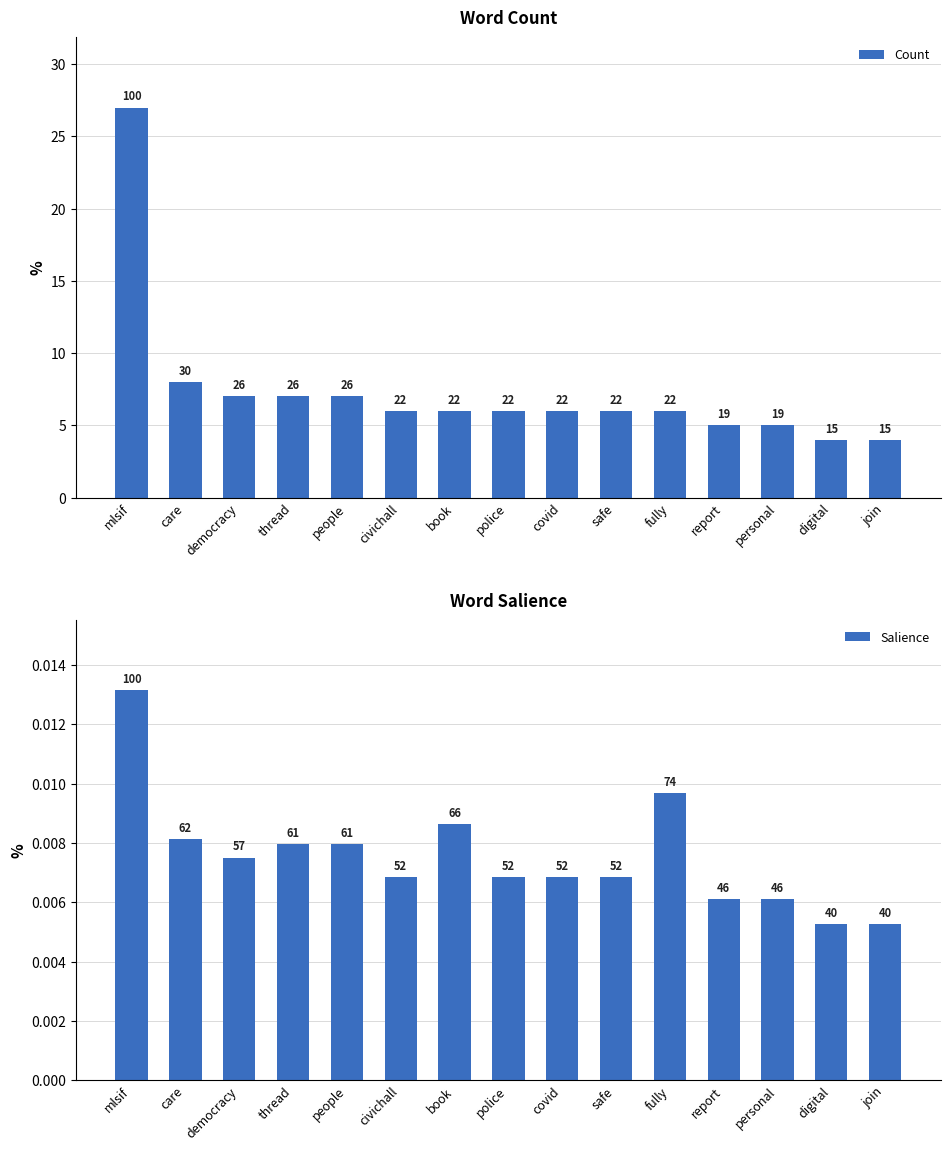

What are all the series names shown in the legend?

Count, Salience